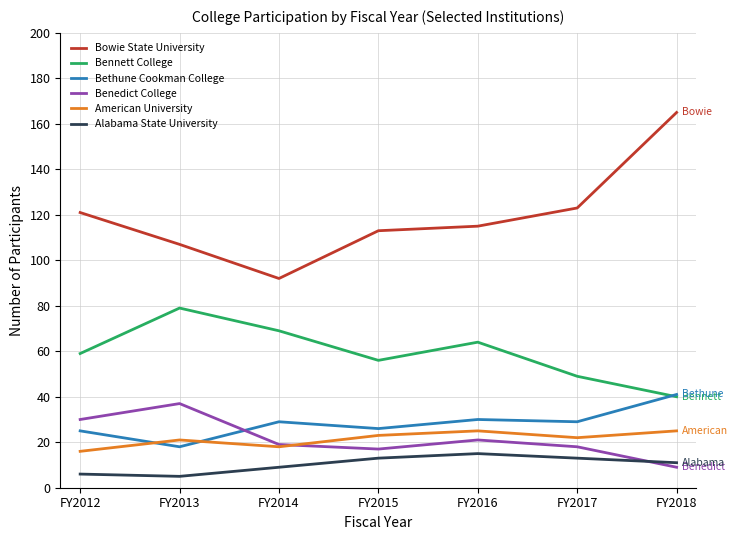

Reading left to right, extract all data points from this chart.

Bowie State University: 121	107	92	113	115	123	165
Bennett College: 59	79	69	56	64	49	40
Bethune Cookman College: 25	18	29	26	30	29	41
Benedict College: 30	37	19	17	21	18	9
American University: 16	21	18	23	25	22	25
Alabama State University: 6	5	9	13	15	13	11